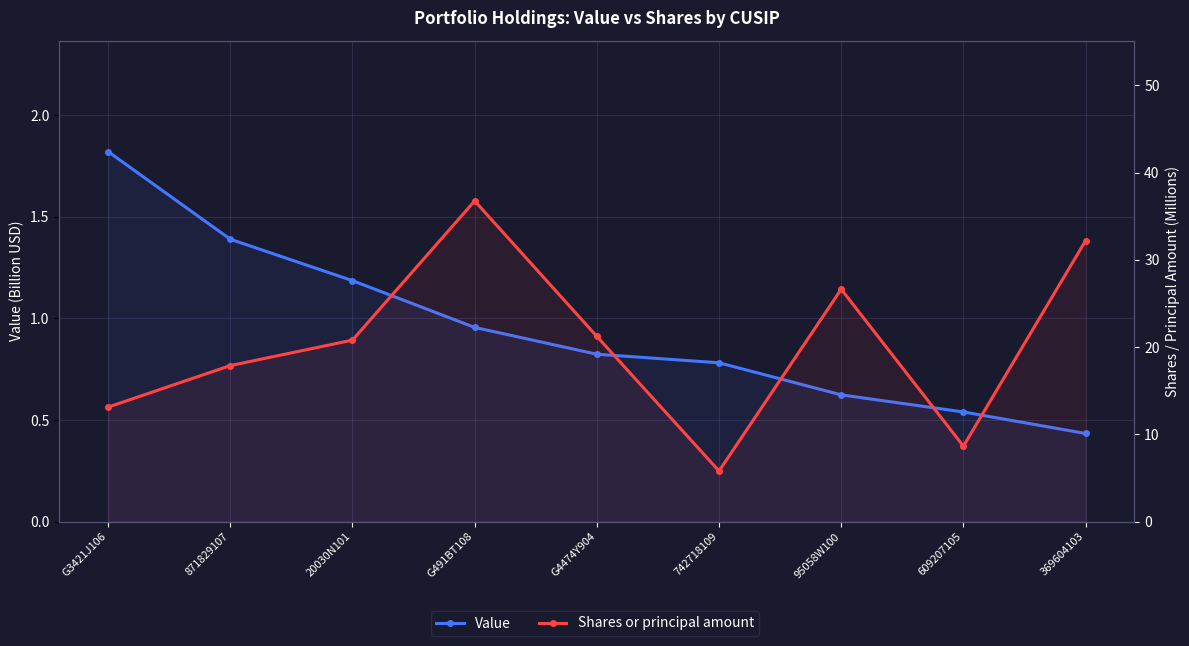

List the series in order of their overall mean, lowest first.

Value, Shares or principal amount